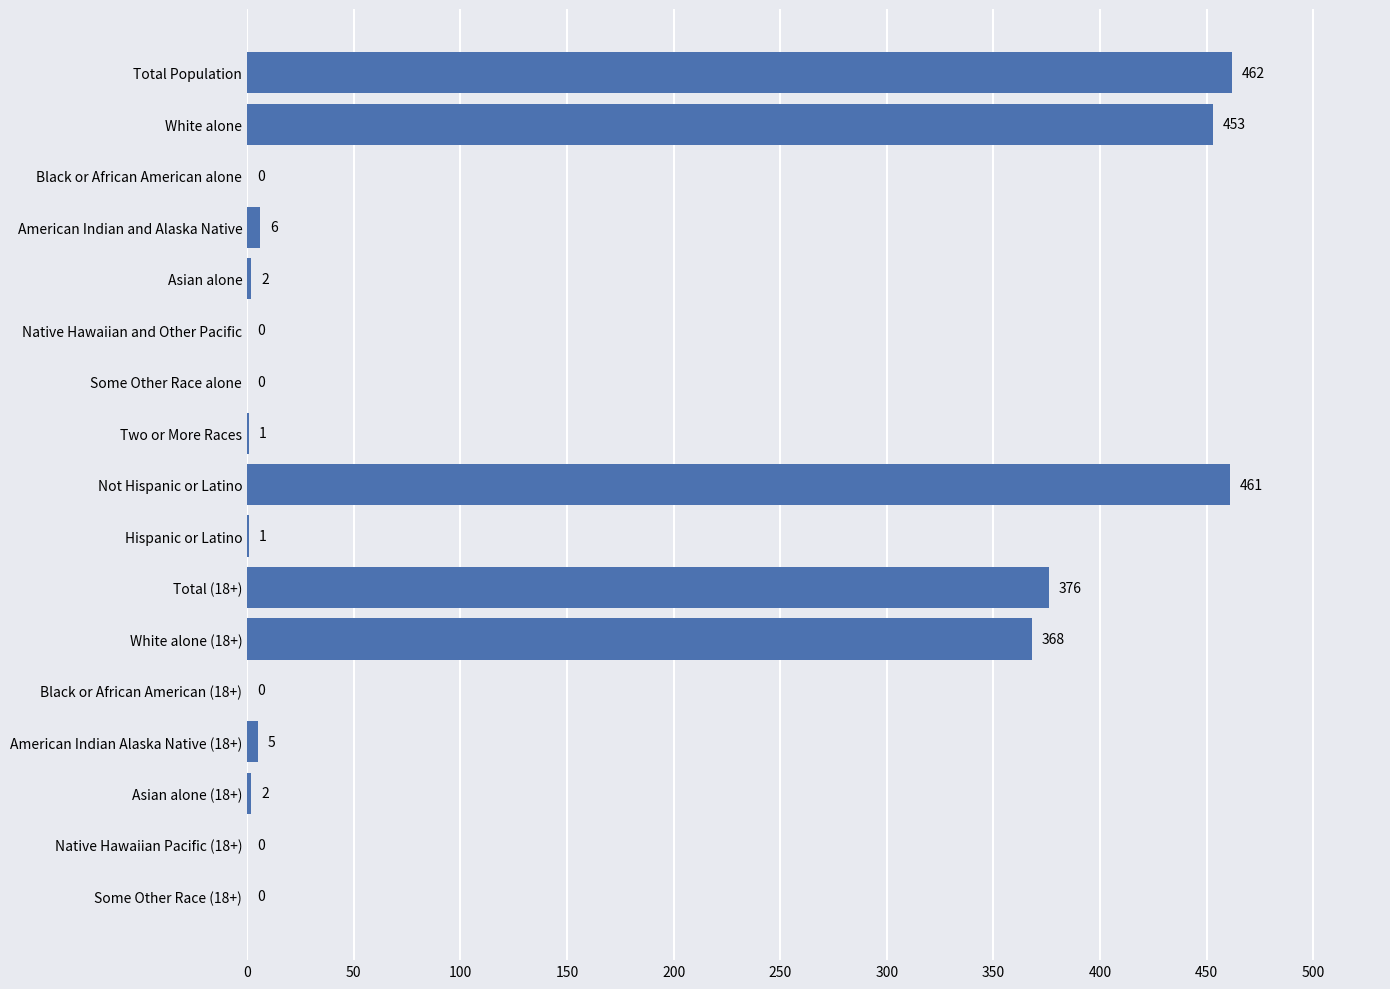

How many values are above zero?

11